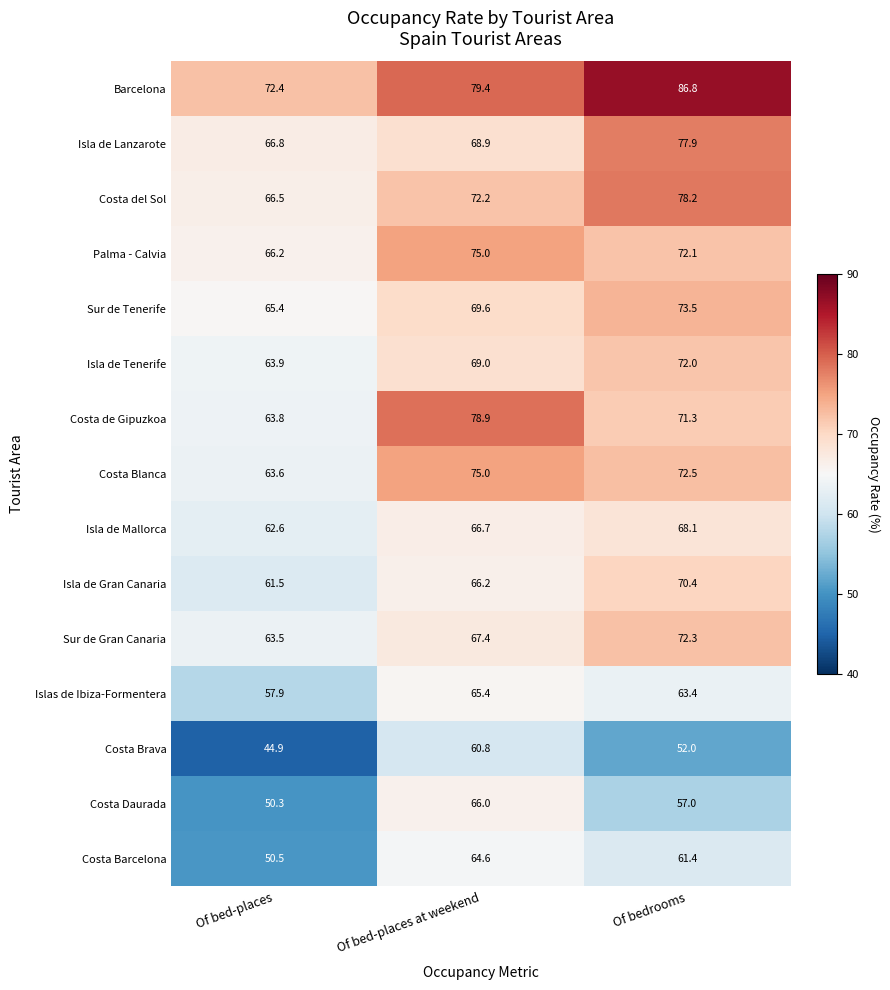

What is the maximum value shown in the chart?

86.8